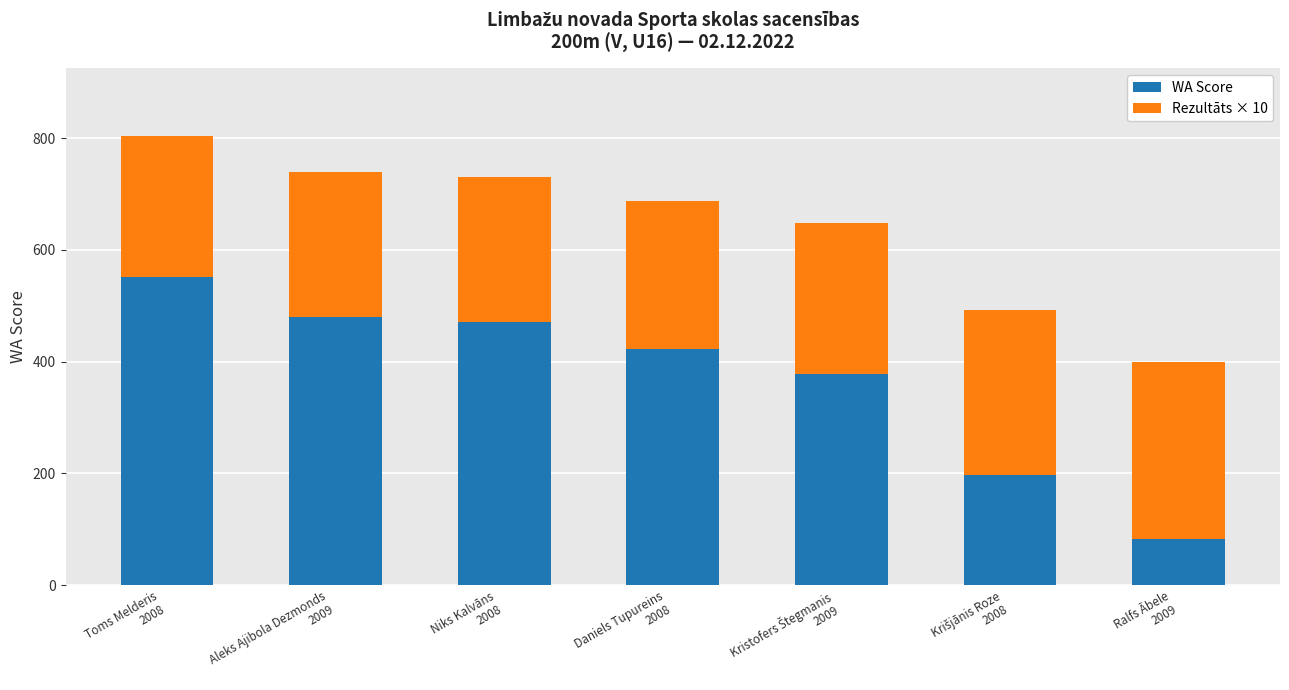

What is the difference between the second highest and second lowest values in the WA Score series?

283